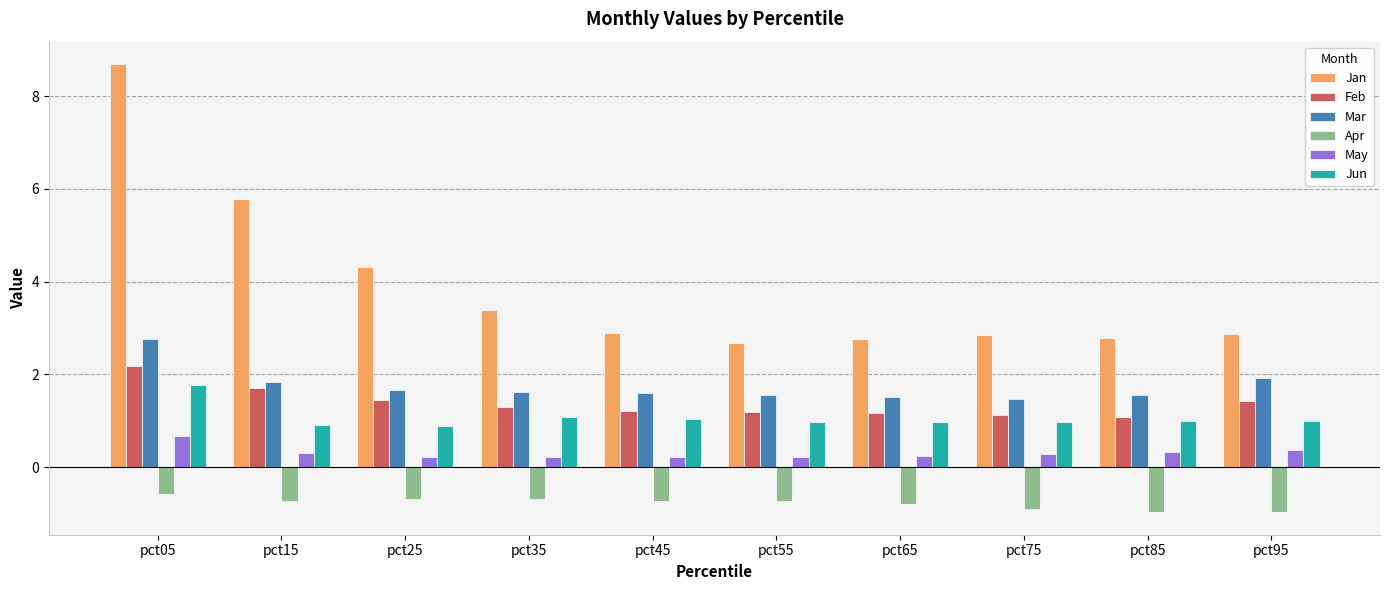

Are the bars horizontal?

No